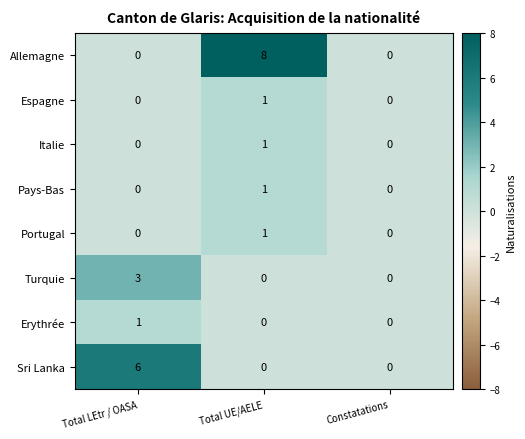

Which series has the largest range (max minus min)?

Allemagne